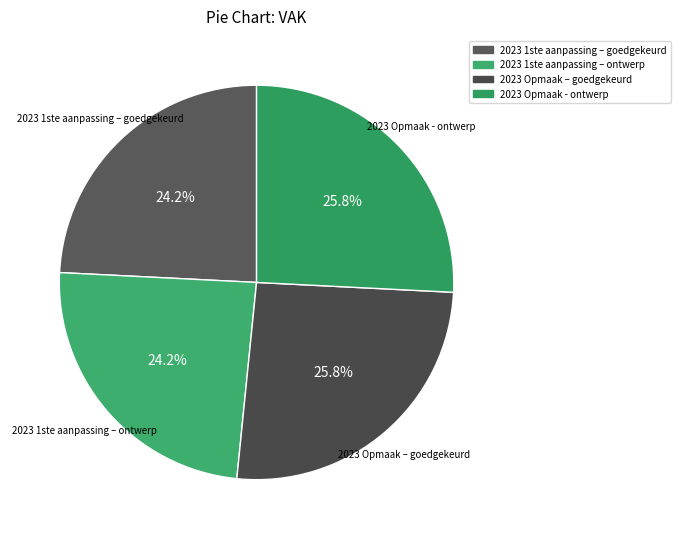

Which has a higher value, 2023 Opmaak – goedgekeurd or 2023 1ste aanpassing – goedgekeurd?

2023 Opmaak – goedgekeurd